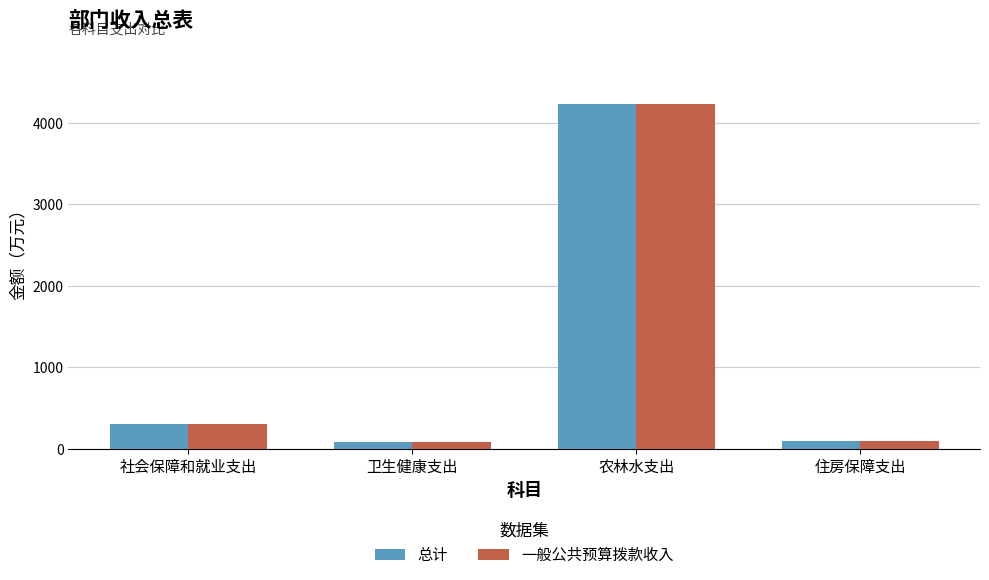

What is the sum of the 一般公共预算拨款收入 values at 住房保障支出 and 卫生健康支出?

181.9